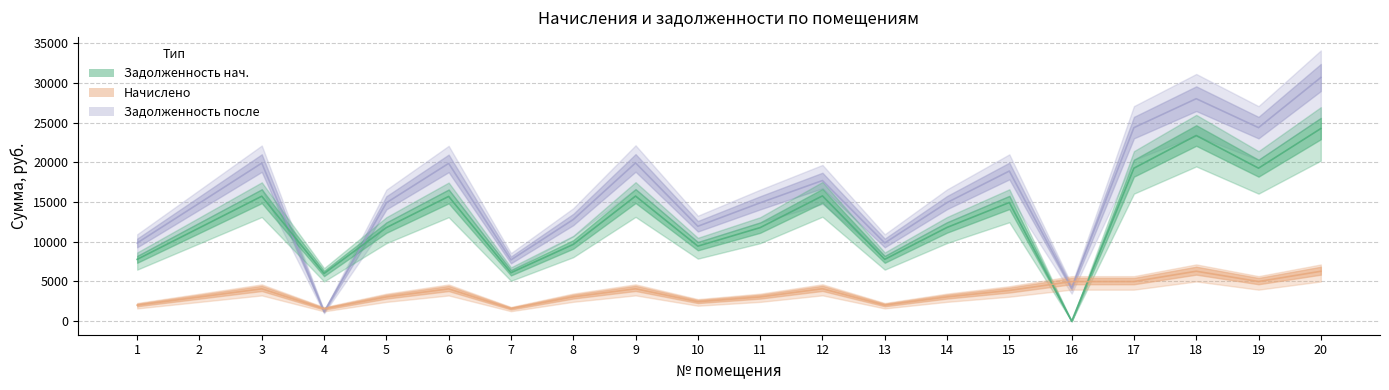

Rank the categories by debt_after value from highest to lowest.

20, 18, 17, 19, 9, 3, 6, 15, 12, 14, 5, 11, 2, 8, 10, 1, 13, 7, 16, 4